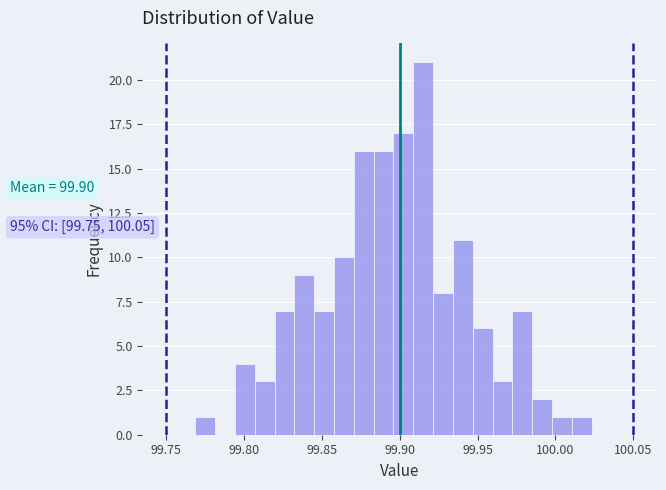

Around what value on the x-axis is the tallest bar? Give the approximate position of its centre, as read against the axis.

99.915